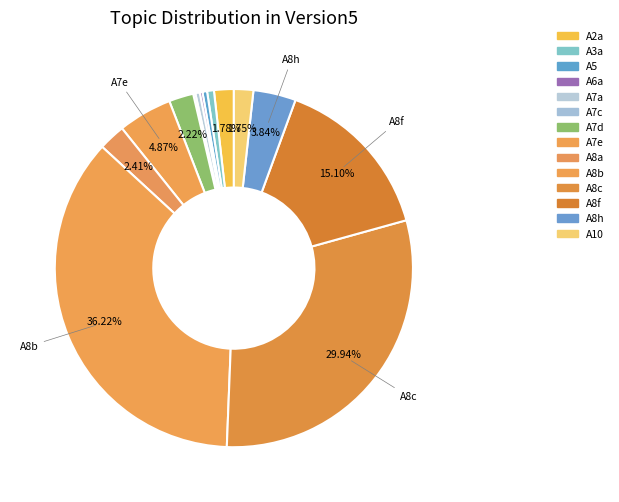

Do A8a and A8h together represent more than half of the pie?

No